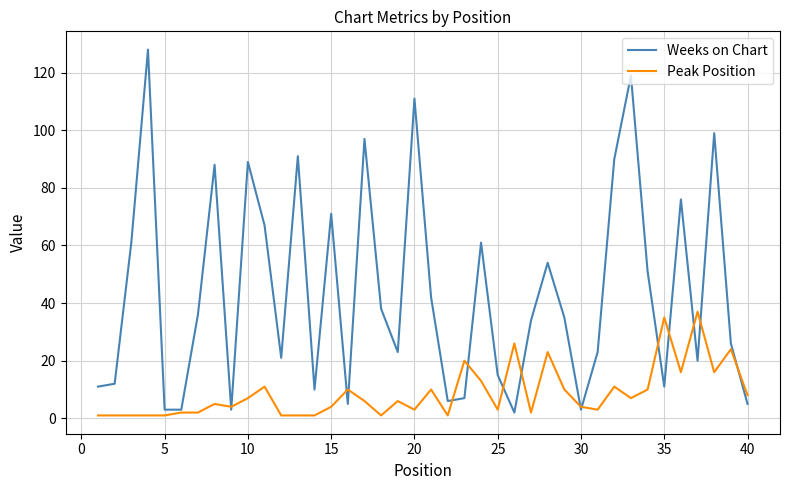

List the series in order of their peak value, highest first.

Weeks on Chart, Peak Position